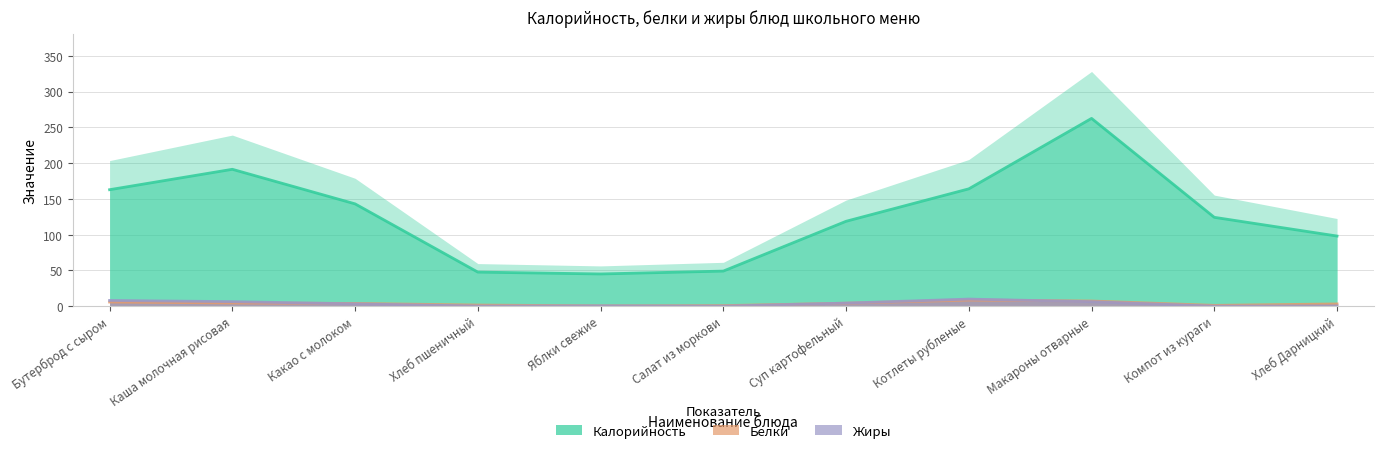

What position from the left is Каша молочная рисовая?

2